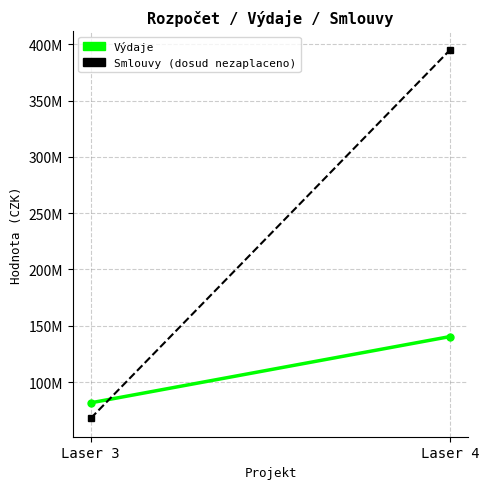

What is the approximate value of Smlouvy (dosud nezaplaceno) at Laser 4?

395215246.1